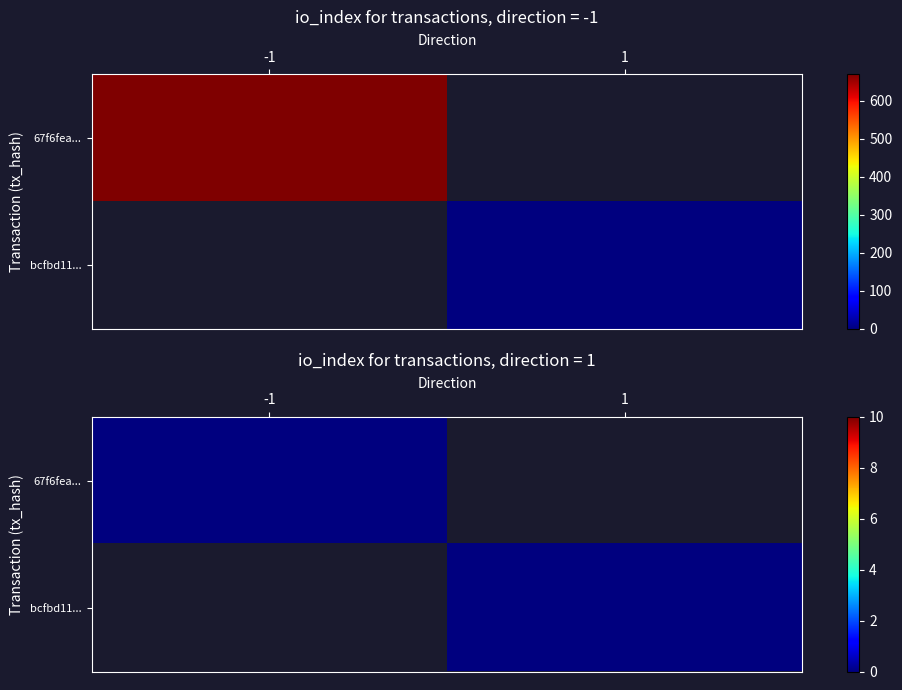

List the series in order of their overall mean, highest first.

67f6fea09d12970ec0b9a7b7f6b65a41defb37f, bcfbd11ac1f7a7bd8c3c9f86a29c3ed6e29cd03